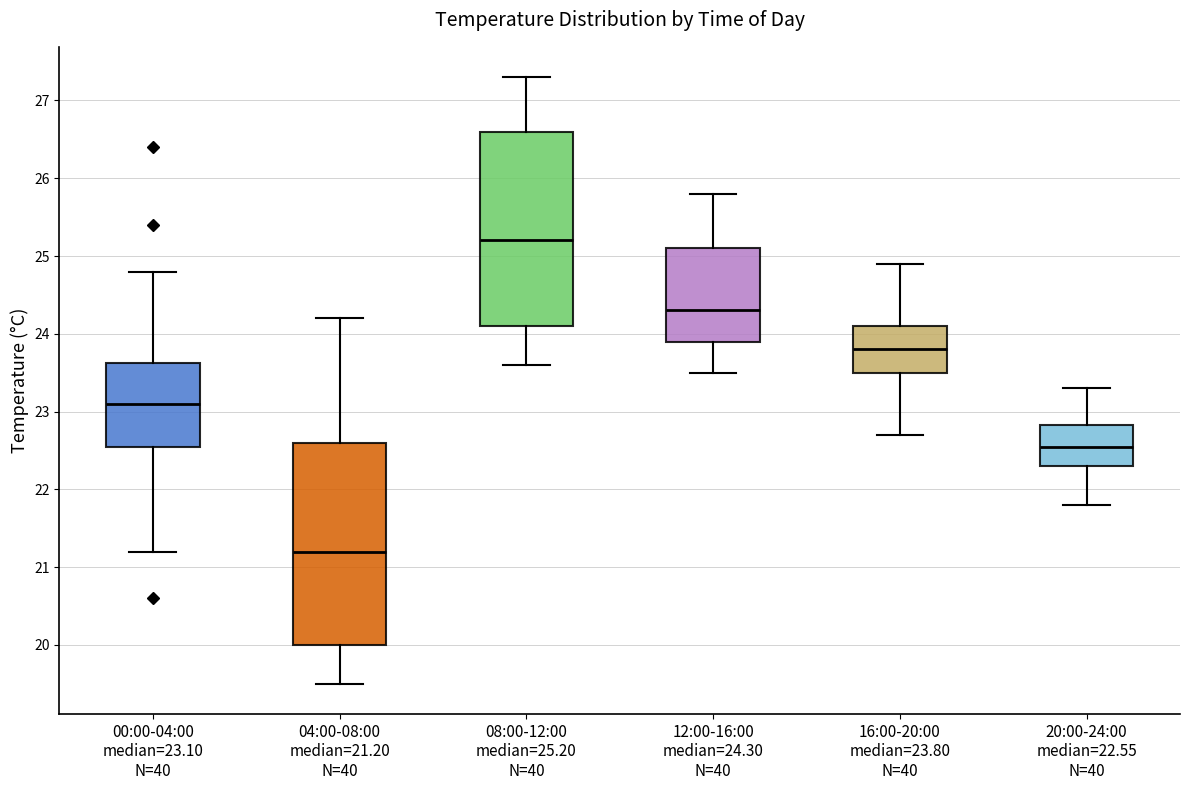

Which box is the tallest, from its lower edge to its upper edge?

04:00-08:00 median=21.20 N=40